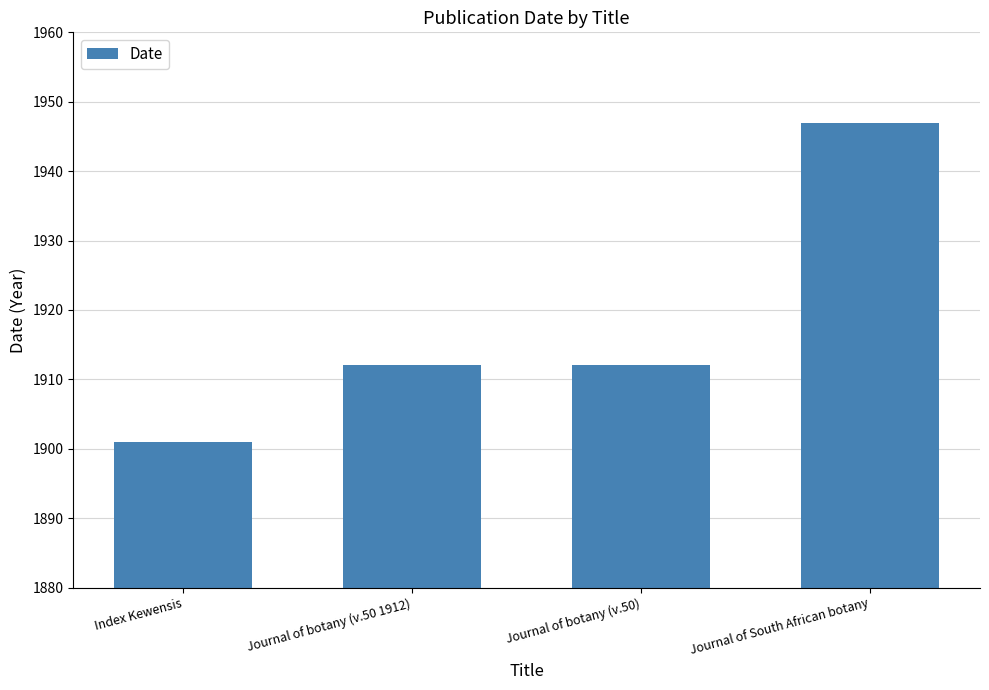

What is the average value?

1918